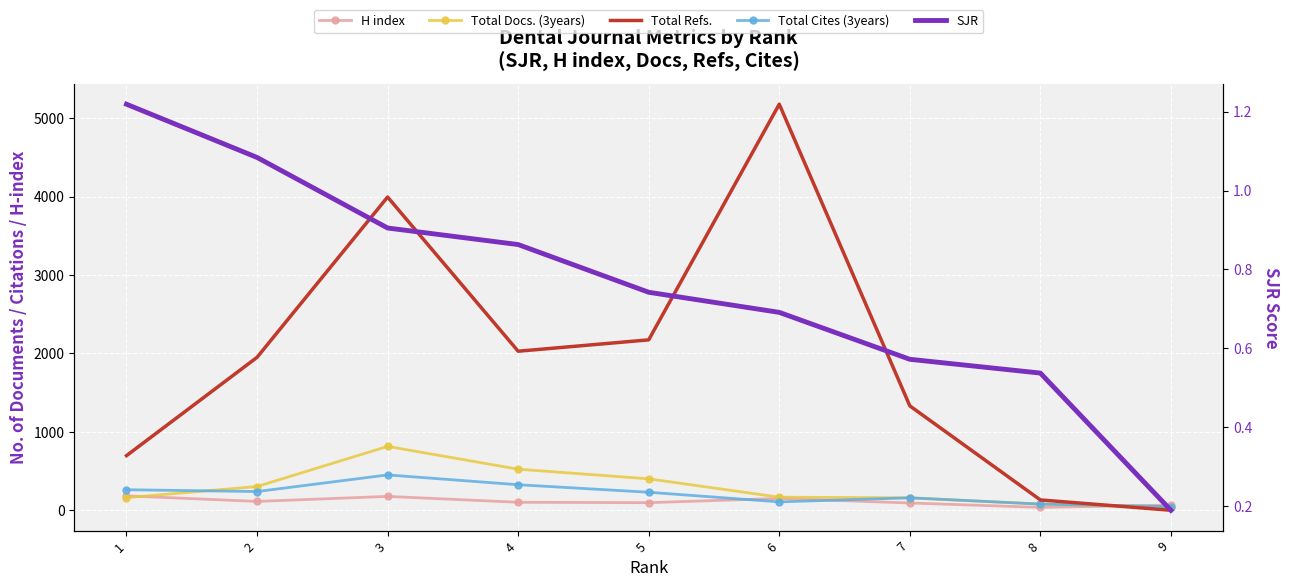

Is this an area chart (filled region under the line)?

No